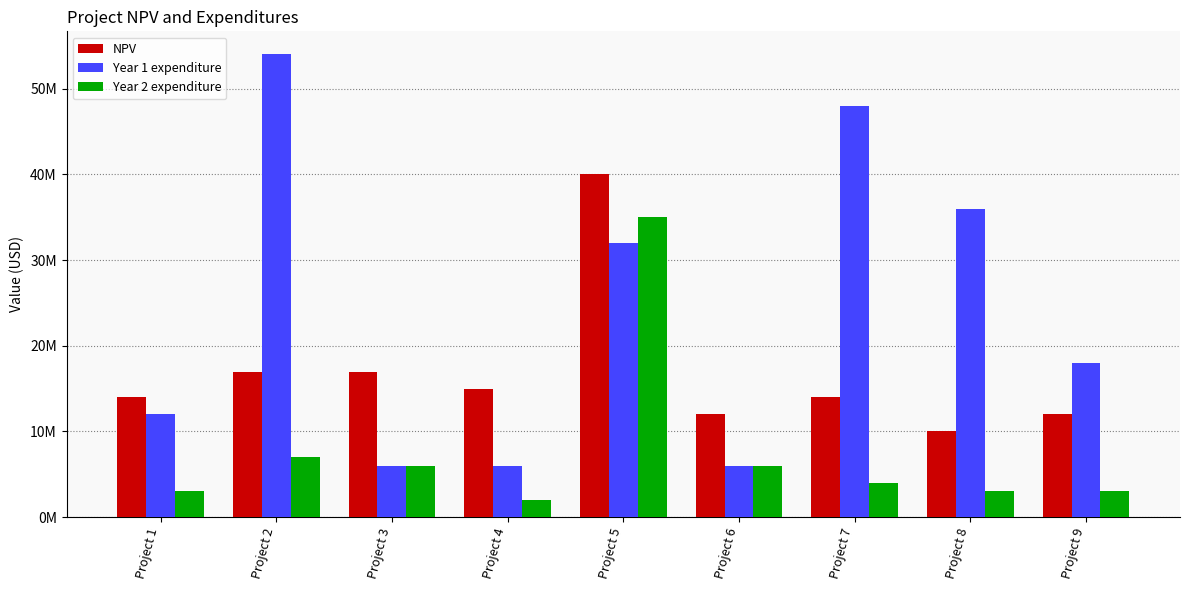

Are the bars horizontal?

No